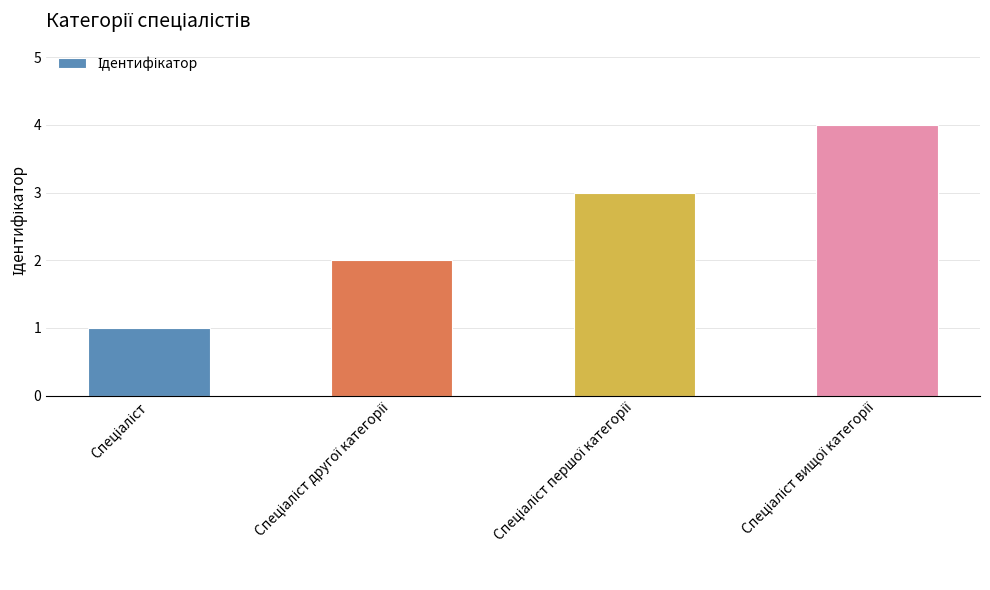

What is the difference between the maximum and minimum values?

3